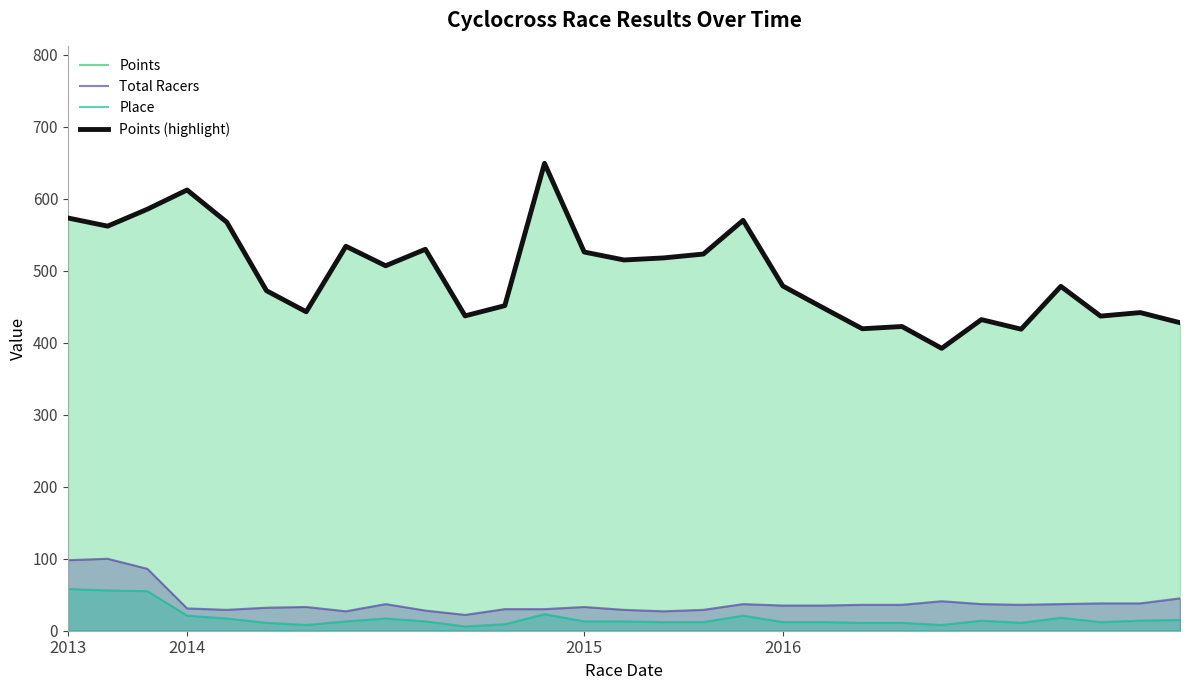

What is the maximum value for Place?

58.0